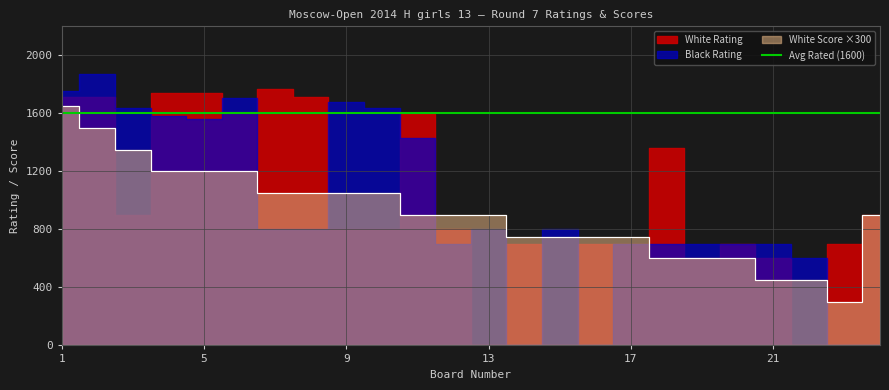

Which series has the widest spread of values?

Black Rating